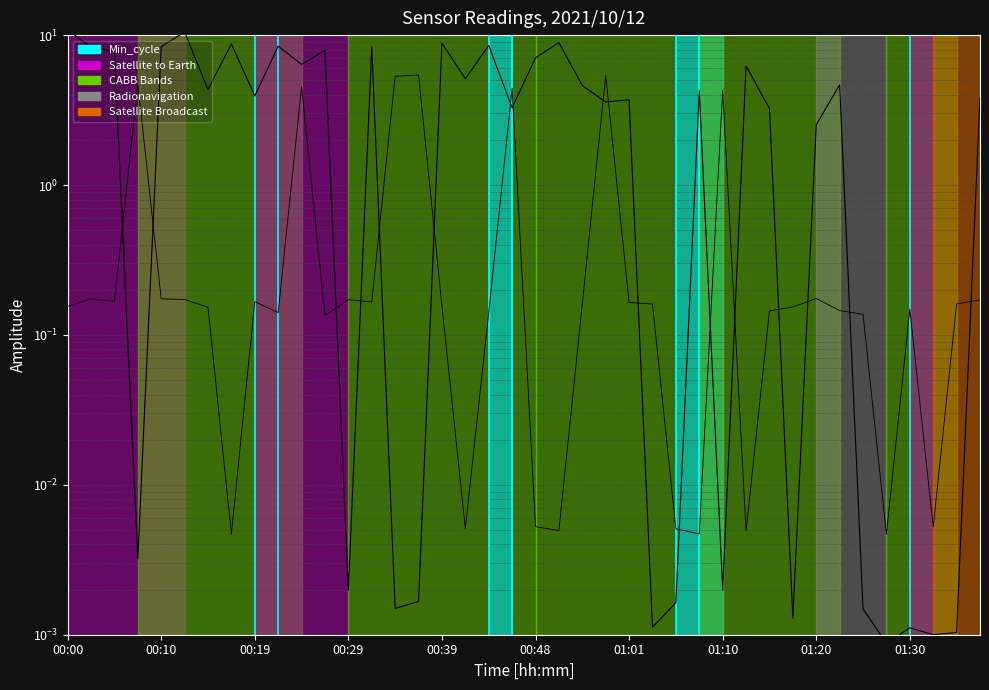

True or false: Samples (normalized) and Signal (normalized) cross at least once.

True